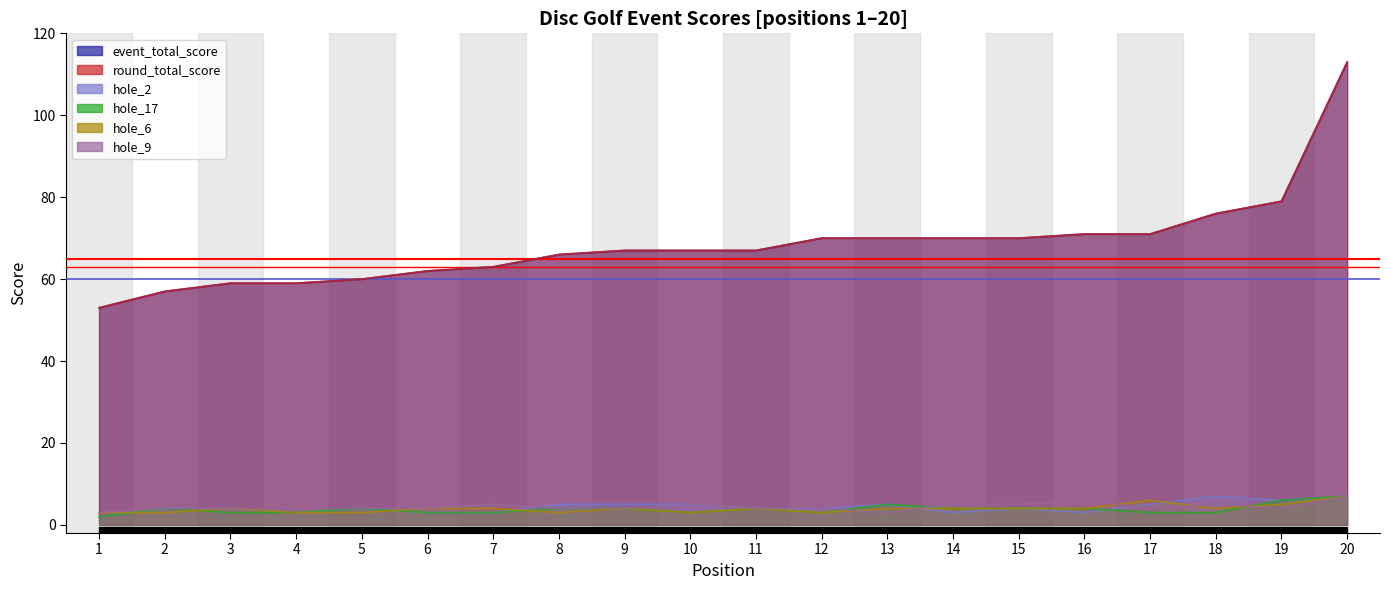

Reading left to right, what are all the values shown in this chart?

event_total_score: 53	57	59	59	60	62	63	66	67	67	67	70	70	70	70	71	71	76	79	113
round_total_score: 53	57	59	59	60	62	63	66	67	67	67	70	70	70	70	71	71	76	79	113
hole_2: 2	4	4	3	4	3	3	5	5	5	4	4	5	3	4	3	5	7	6	7
hole_17: 2	4	3	3	4	3	3	4	4	3	4	3	5	4	4	4	3	3	6	7
hole_6: 3	3	4	3	3	4	4	3	4	3	4	3	4	4	4	4	6	4	5	7
hole_9: 3	4	4	4	4	4	5	4	4	5	4	4	3	5	5	6	4	5	4	7